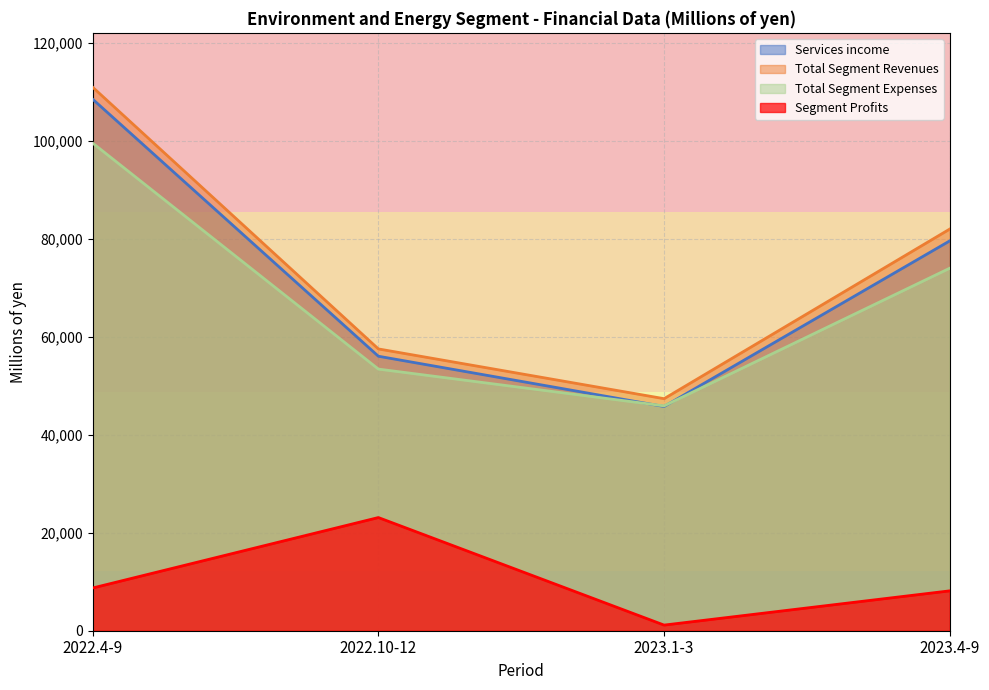

Read the Total Segment Expenses value at 2022.4-9, to the nearest 50.

99500